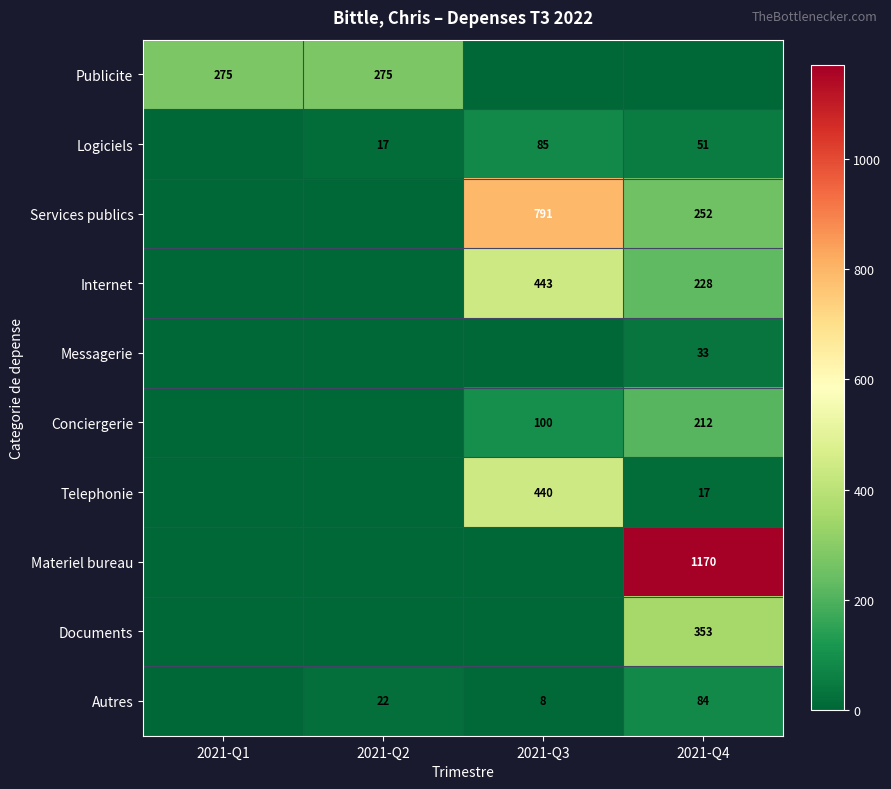

The Logiciels series shows 51 at 2021-Q4. True or false?

True